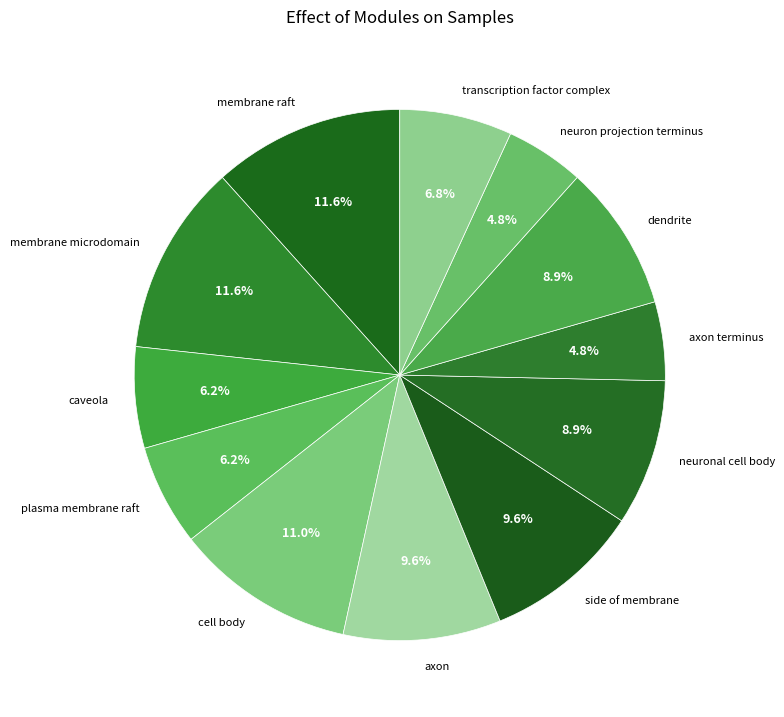

Is axon terminus the majority of the pie?

No